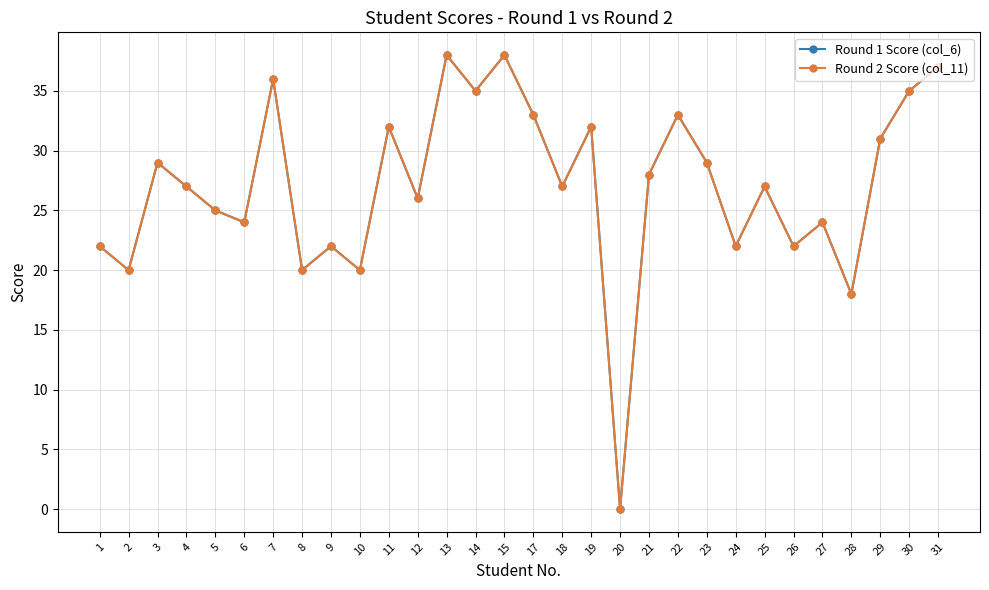

Is this an area chart (filled region under the line)?

No